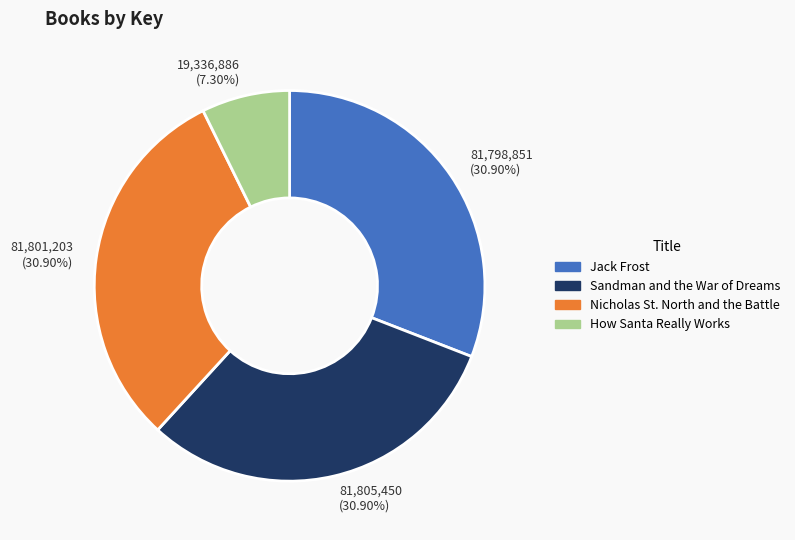

Which slice is the smallest?

19,336,886 (7.30%)